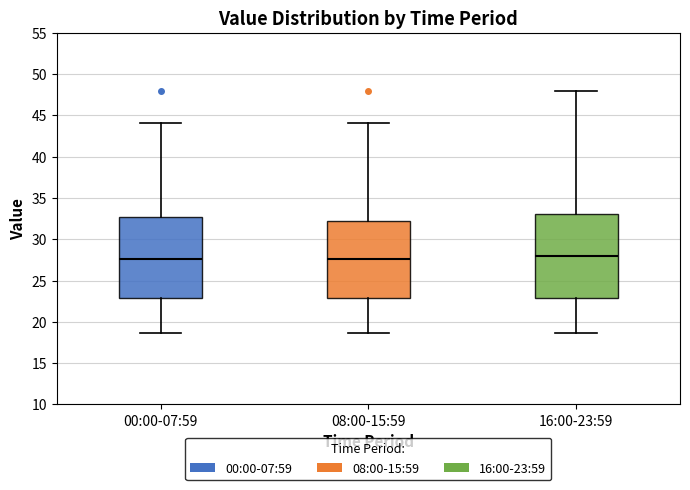

Reading left to right, transcribe this box plot: for each box, give where its median line is, the range the box spans, and where its two whiskers end, as read against the y-axis. The values are not printed on the chart, so give them approximately, as read against the axis.

00:00-07:59: median 27.5, box 23.0 to 32.5, whiskers 18.5 to 44.0
08:00-15:59: median 27.5, box 23.0 to 32.0, whiskers 18.5 to 44.0
16:00-23:59: median 28.0, box 23.0 to 33.0, whiskers 18.5 to 48.0